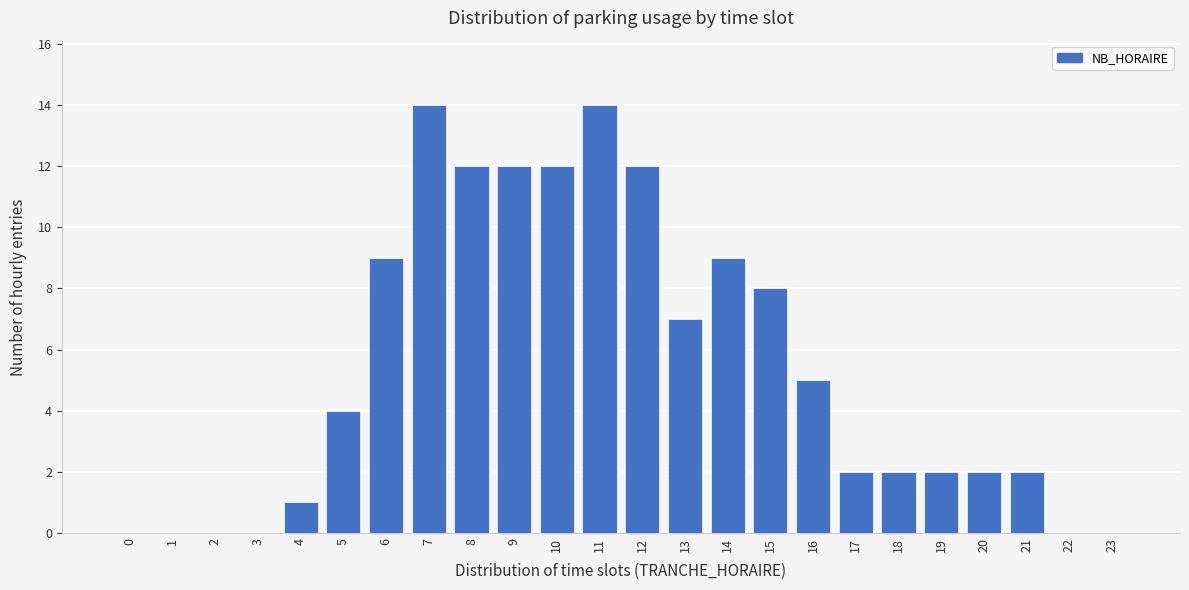

Reading left to right, list all the values displayed in this chart.

0=0	1=0	2=0	3=0	4=1	5=4	6=9	7=14	8=12	9=12	10=12	11=14	12=12	13=7	14=9	15=8	16=5	17=2	18=2	19=2	20=2	21=2	22=0	23=0